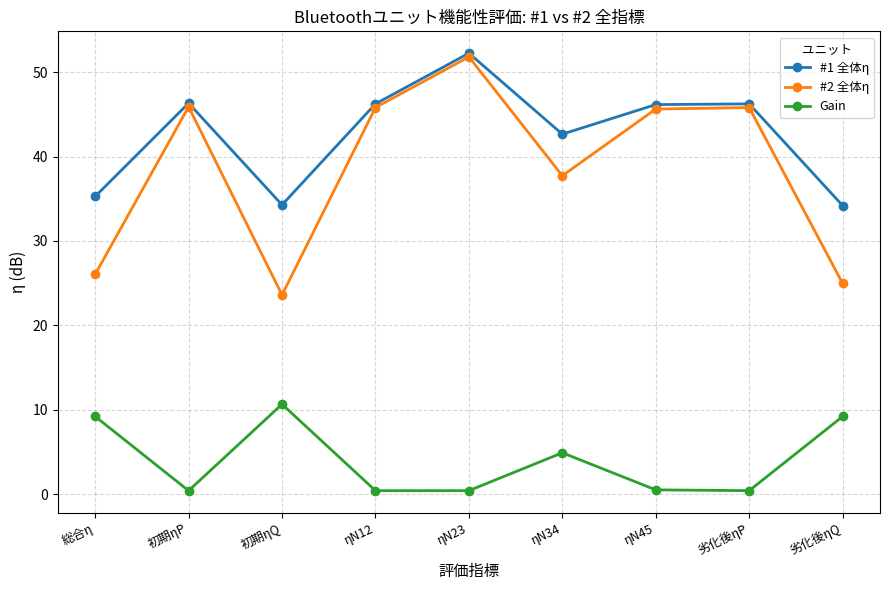

The value of Gain at 初期ηQ is 15.9. True or false?

False